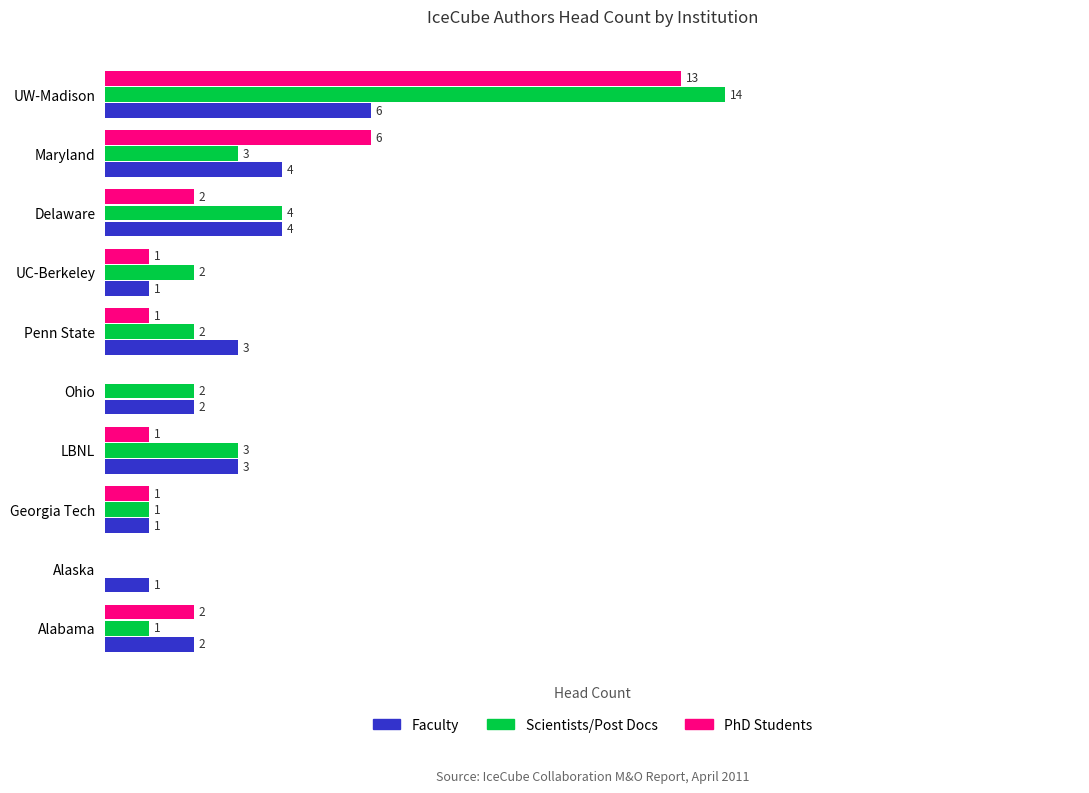

At which category is the sum across all series the highest?

UW-Madison